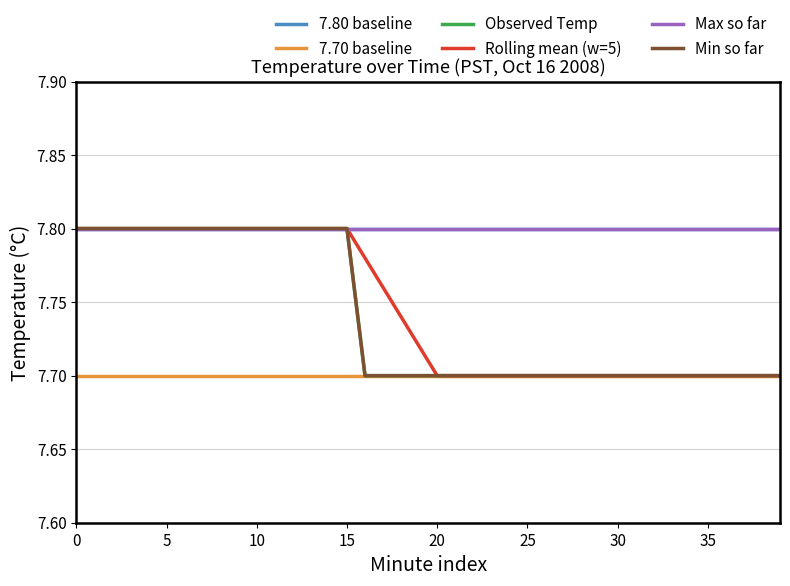

Which series has the widest spread of values?

Observed Temp